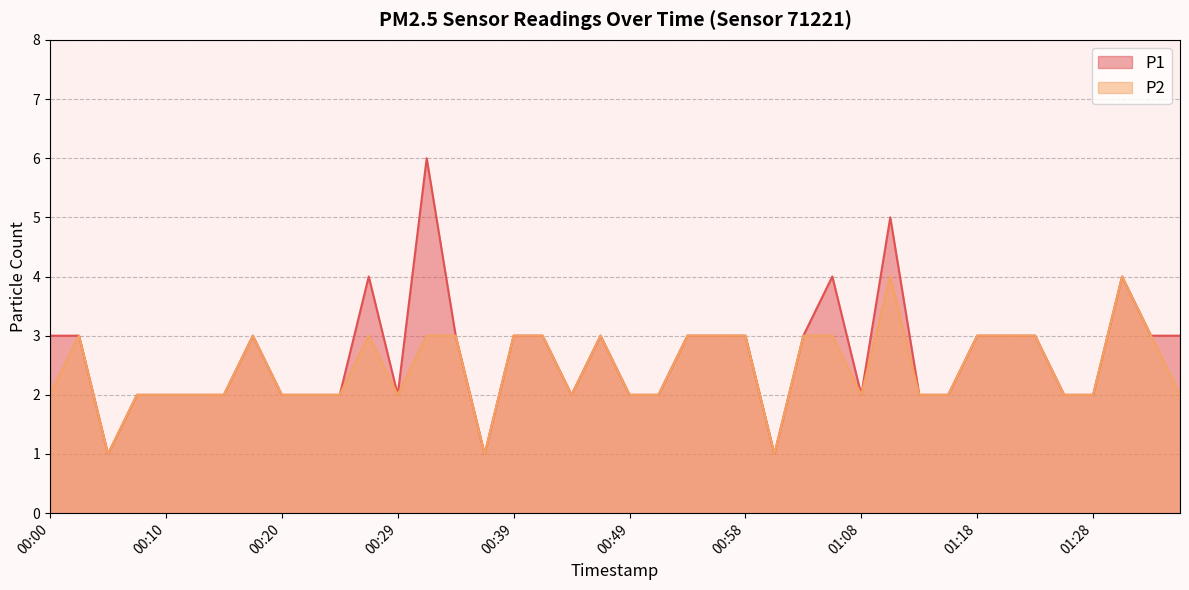

True or false: P2 has a value of 5 at 00:42.

False